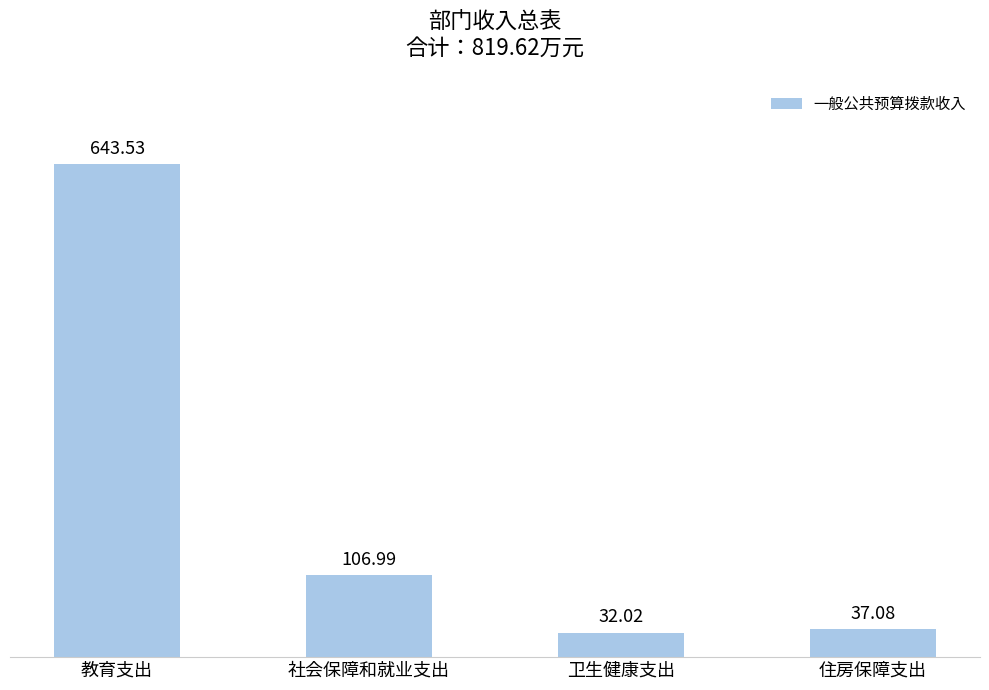

How many bars are there in total?

4